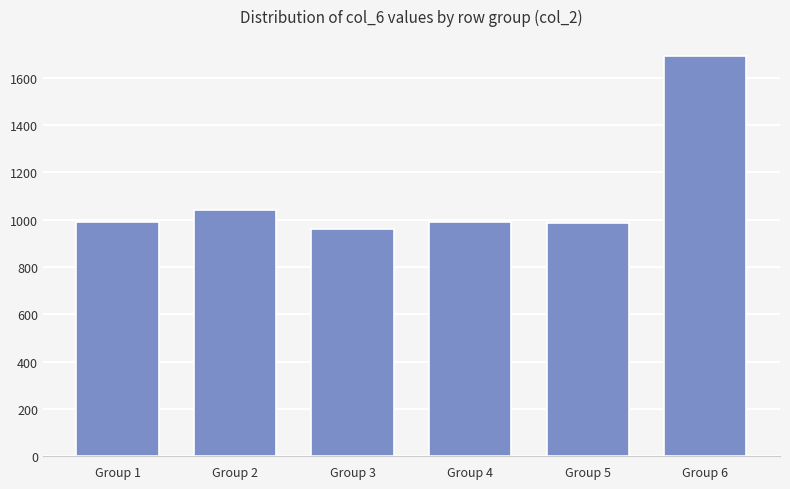

What is the value of the 1st bar from the left?

989